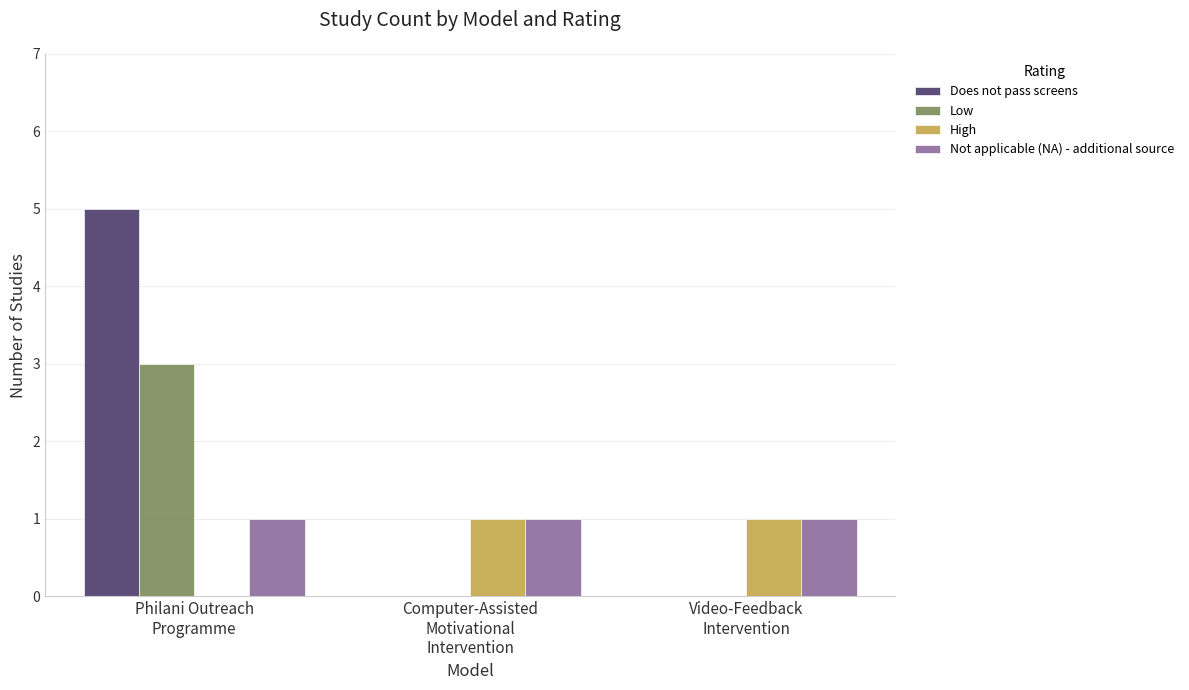

Reading left to right, list all the values displayed in this chart.

Does not pass screens: 5	0	0
Low: 3	0	0
High: 0	1	1
Not applicable (NA) - additional source: 1	1	1